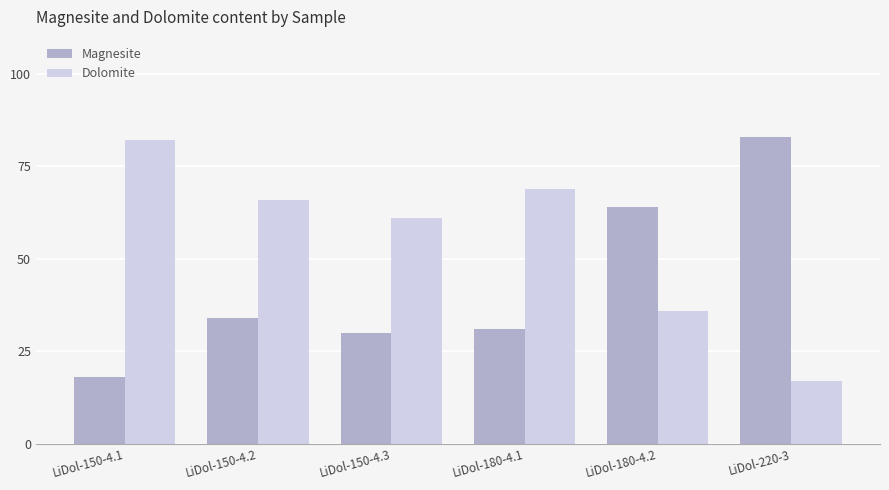

How many categories are shown in the chart?

6